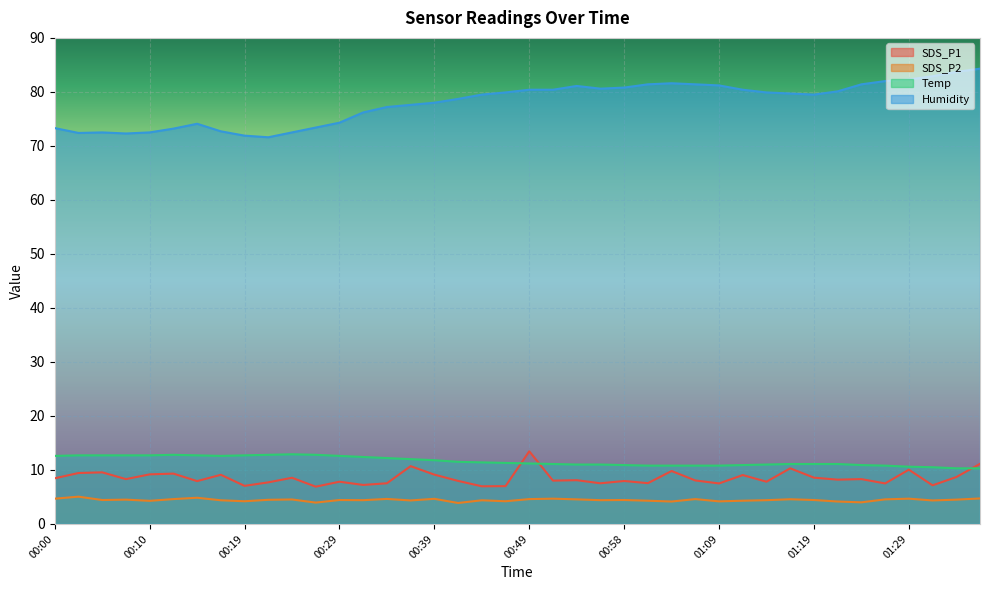

At which category does Humidity reach its first local peak?

00:05